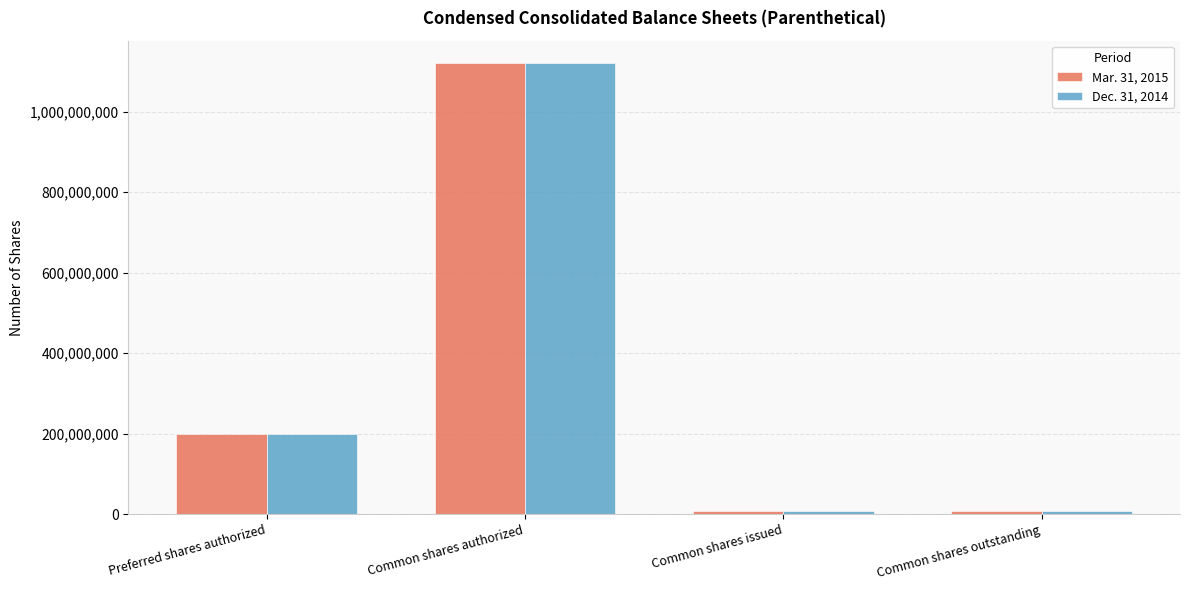

True or false: Mar. 31, 2015 has a value of 1120000000 at Common shares authorized.

True